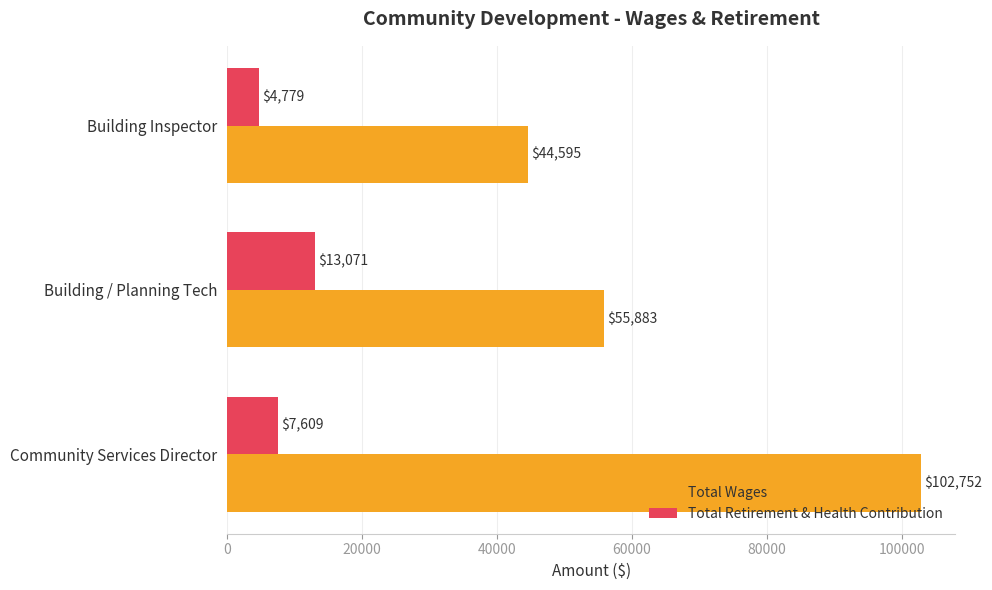

Rank the series by their average value, from highest to lowest.

Total Wages, Total Retirement & Health Contribution